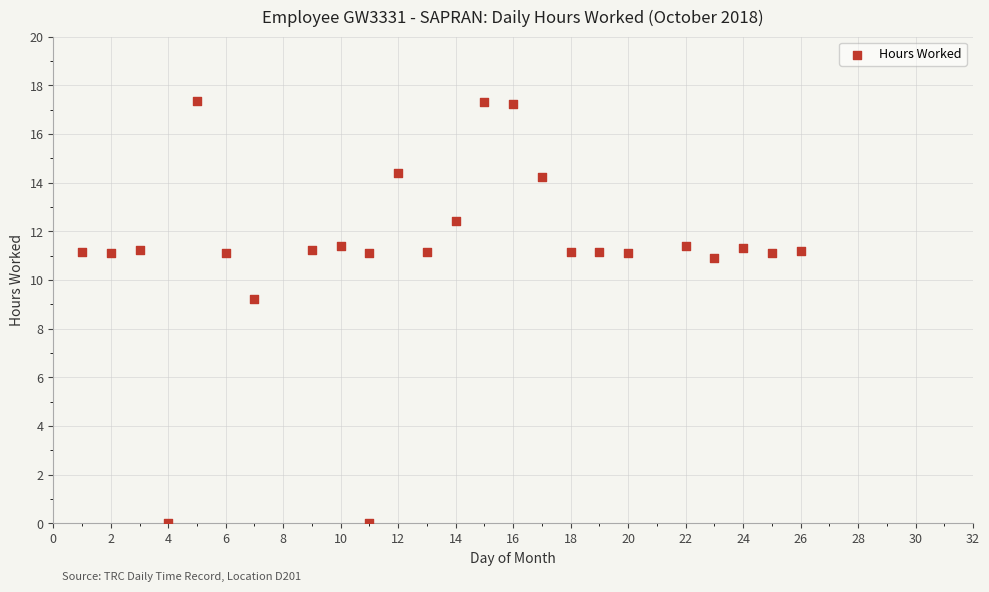

What Y value in the scatter plot is closest to 8?

9.2